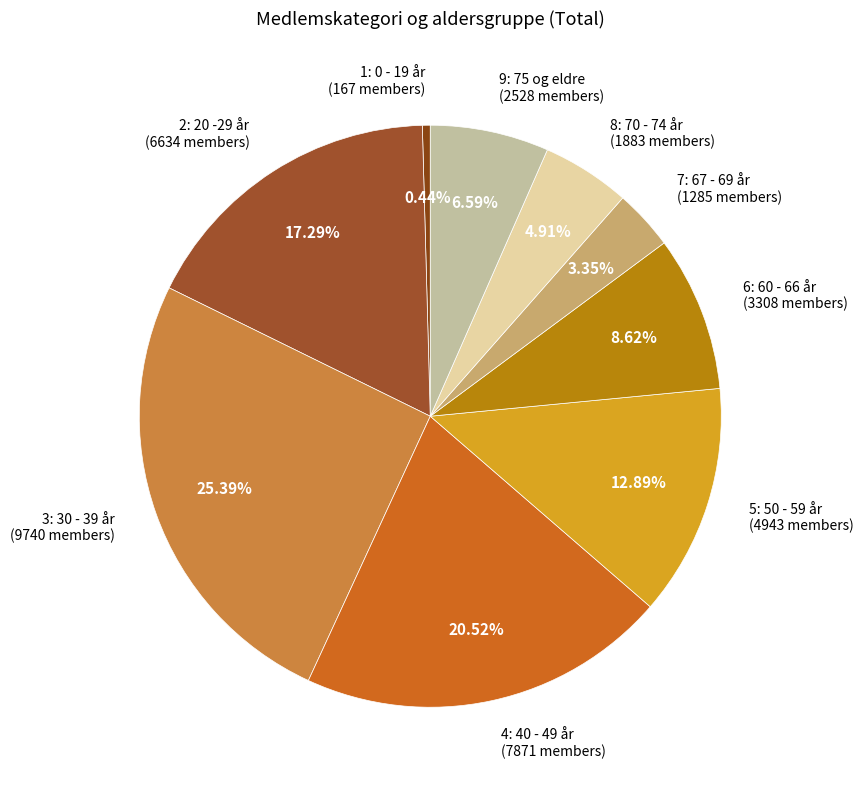

Which slice is the largest?

3: 30 - 39 år